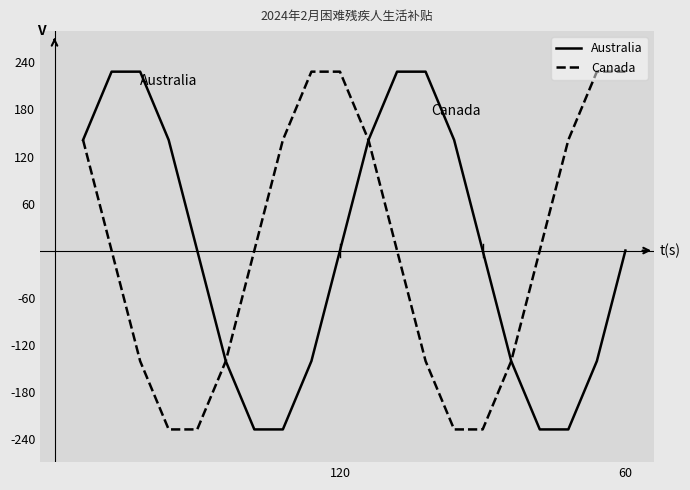

What is the minimum value for Canada?

-228.3